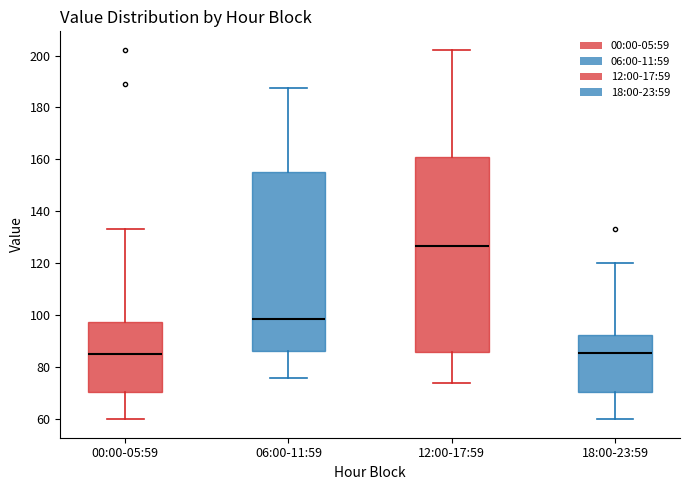

Reading left to right, read every box against the y-axis: the position of its median line, the range the box covers, and the ends of its whiskers. The values are not printed on the chart, so give them approximately, as read against the axis.

00:00-05:59: median 86, box 70 to 98, whiskers 60 to 134
06:00-11:59: median 98, box 86 to 156, whiskers 76 to 188
12:00-17:59: median 126, box 86 to 160, whiskers 74 to 202
18:00-23:59: median 86, box 70 to 92, whiskers 60 to 120